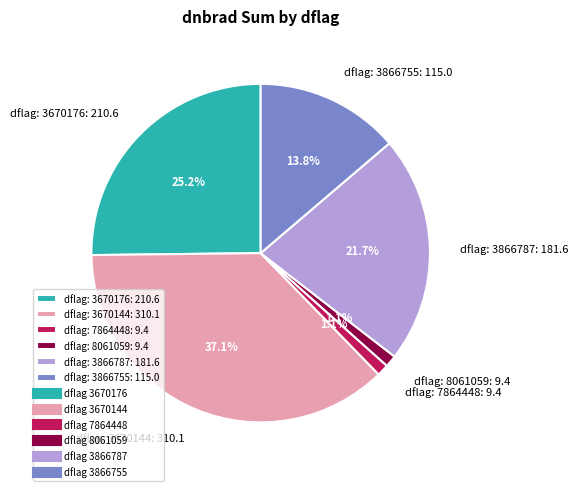

Is there any slice that represents more than half of the pie?

No